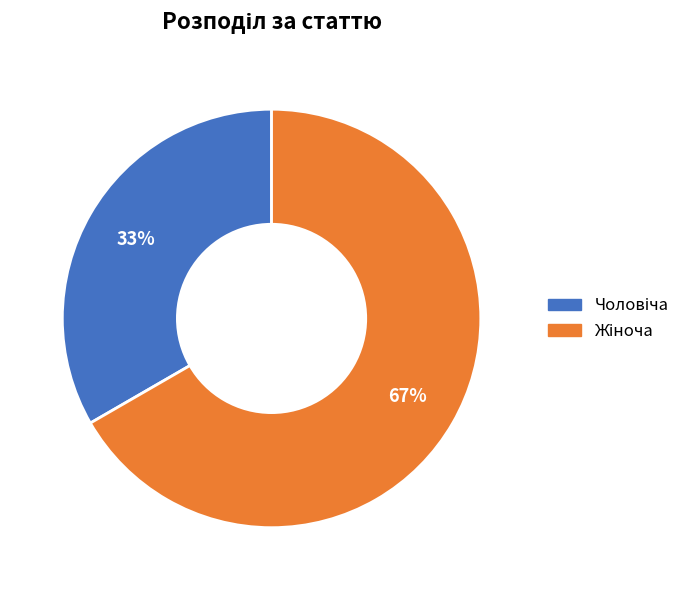

Is there any slice that represents more than half of the pie?

Yes